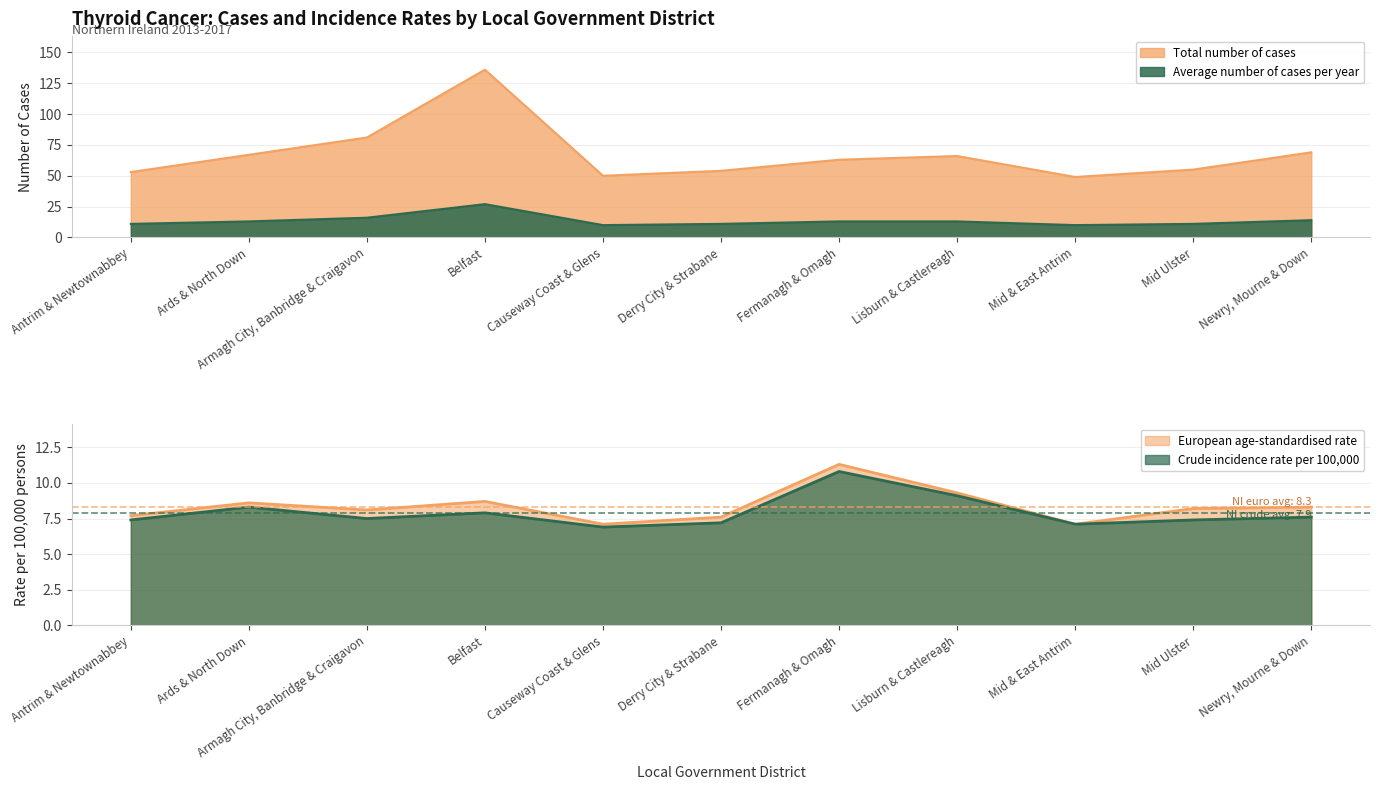

What is the minimum value shown in the chart?

6.9